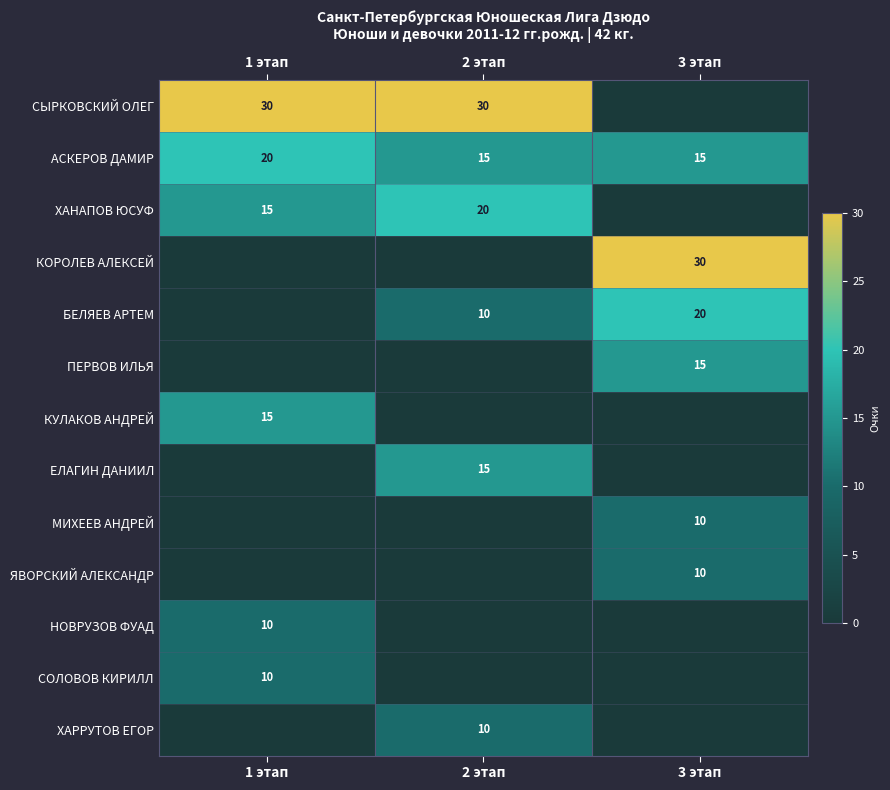

What is the total value across all series at 2 этап?

100